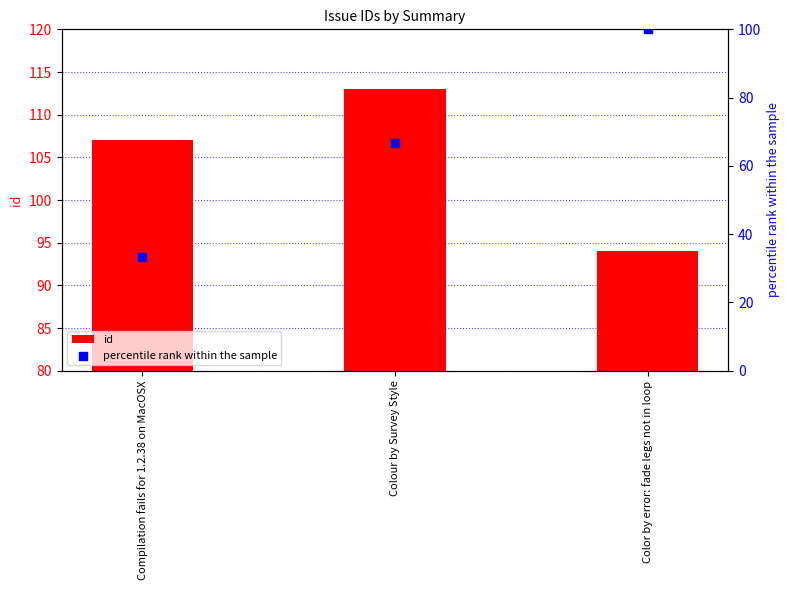

Which series reaches the maximum Y coordinate?

id